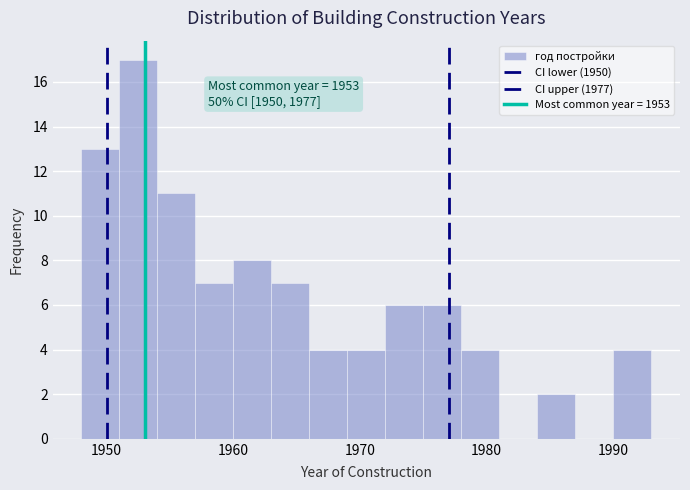

Read against the x-axis, roughly where is the centre of the tallest bar?

1953